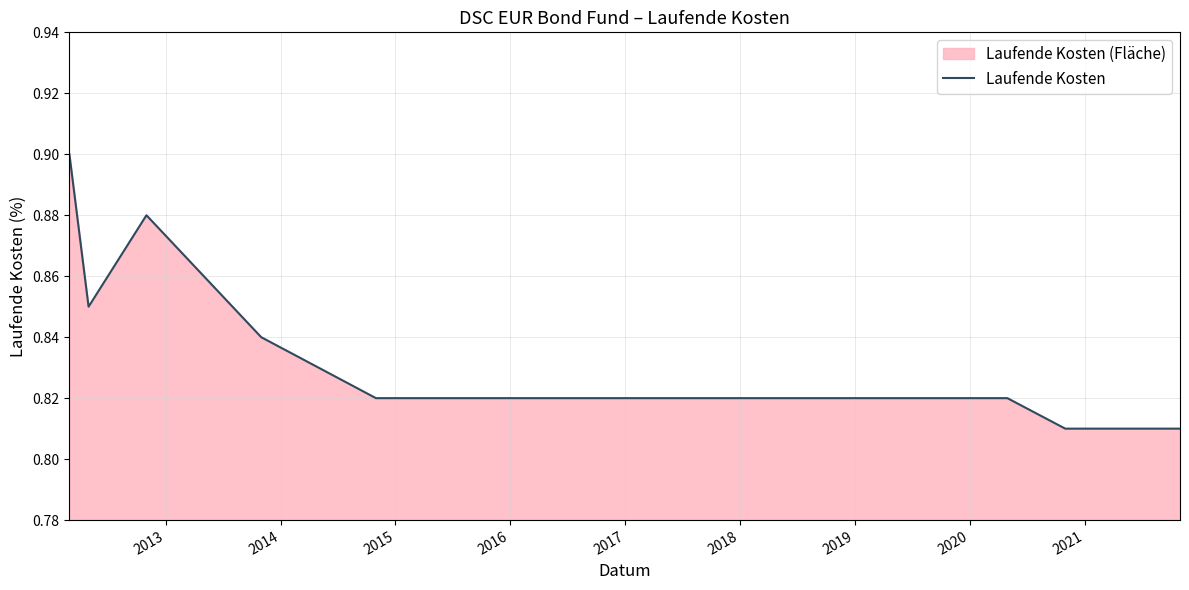

Does the chart display data point markers on the line(s)?

No